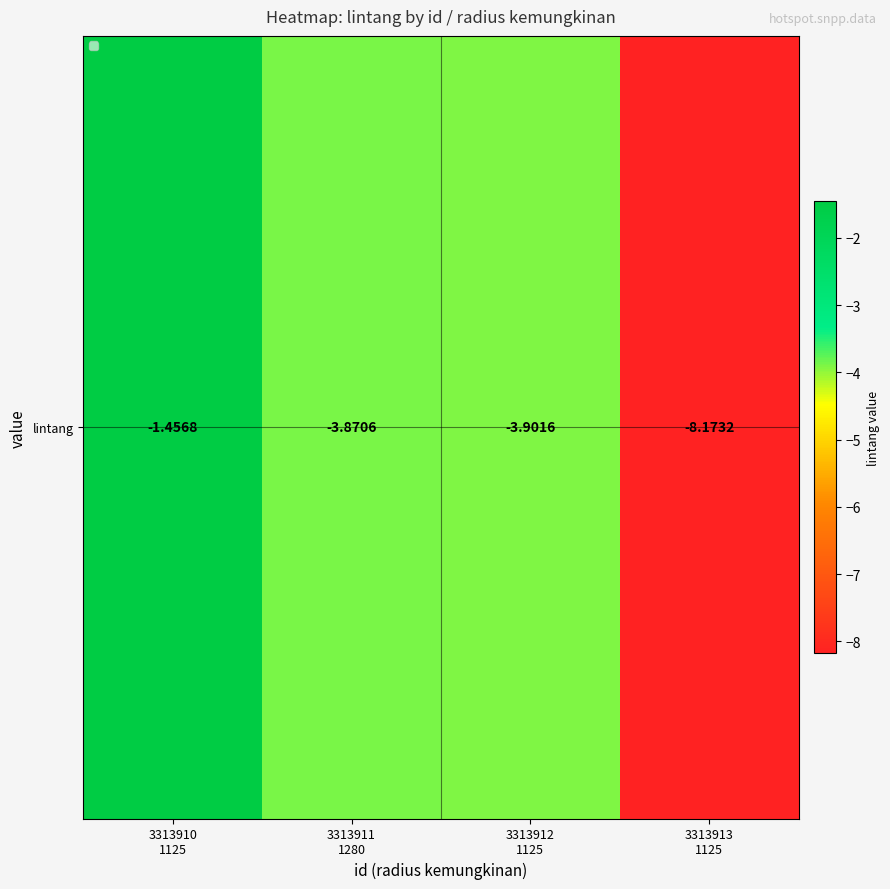

True or false: the data shows -5.1 at 3313913
1125.

False